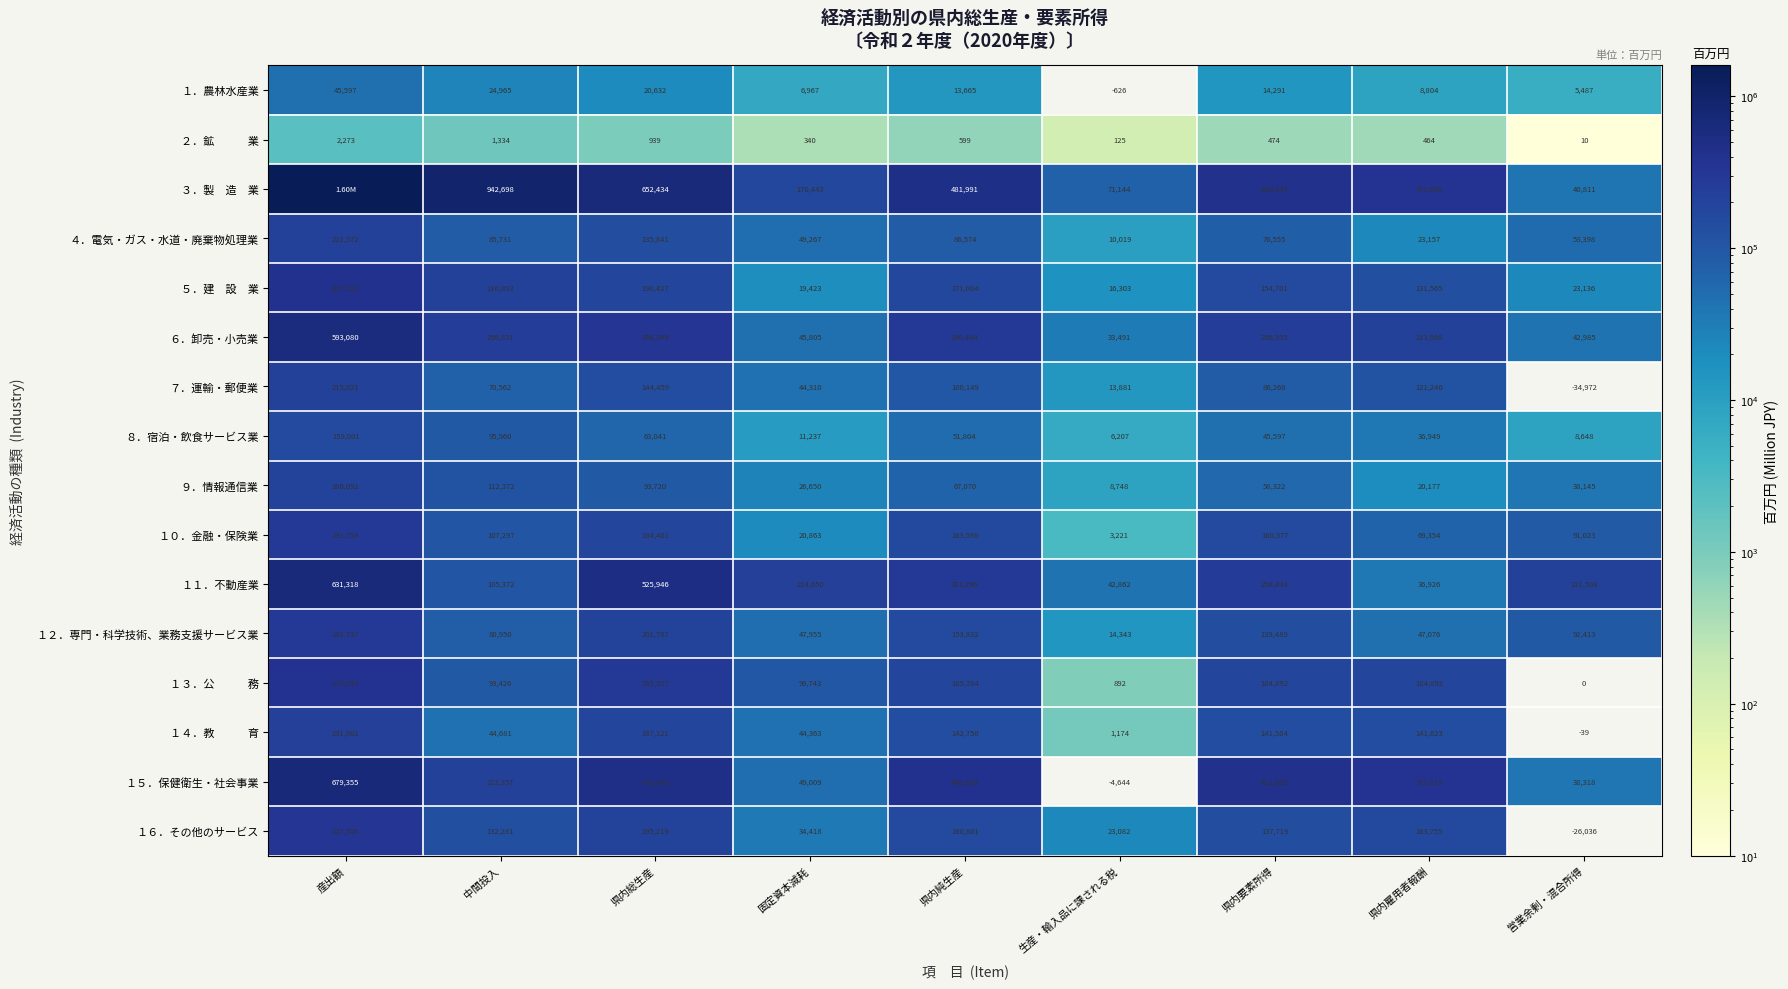

How many distinct data groups are displayed?

16